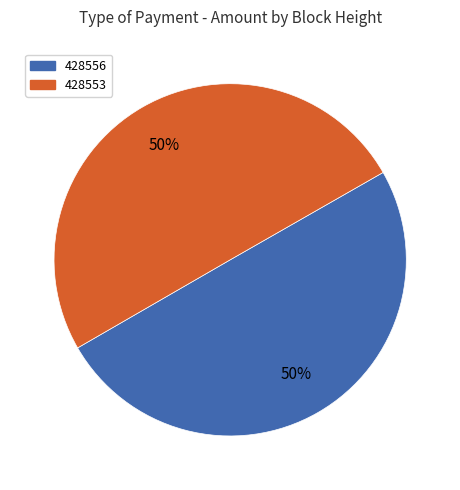

What is the ratio of the value at 428553 to the value at 428556?

1.0